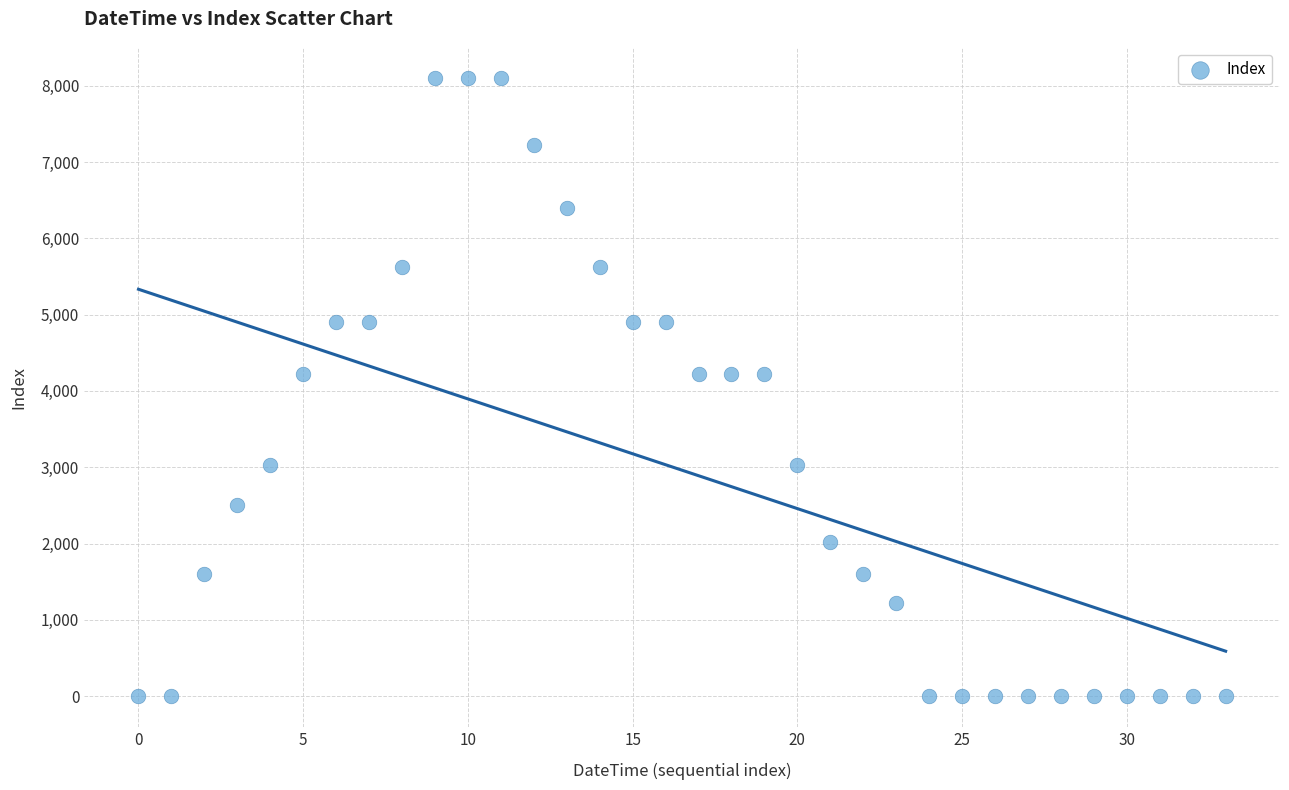

What is the range of Y values (max minus min)?

8100